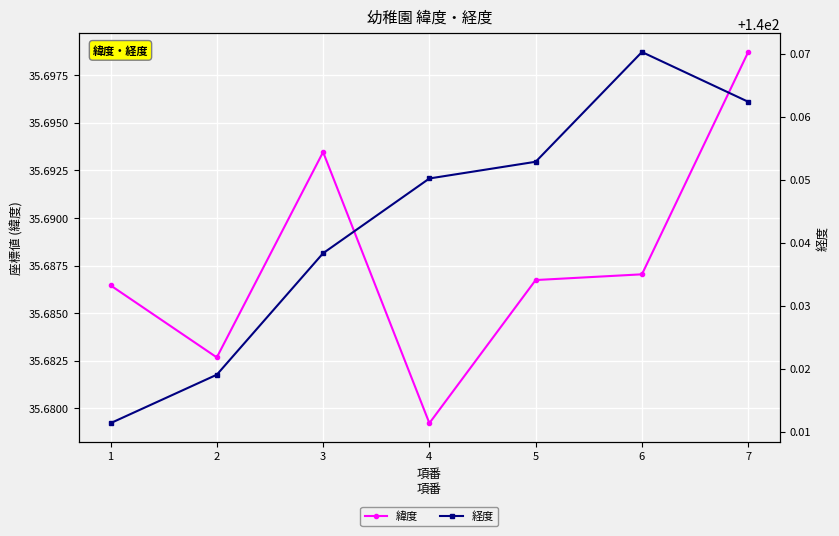

How many interior local peaks does the 経度 series have?

1